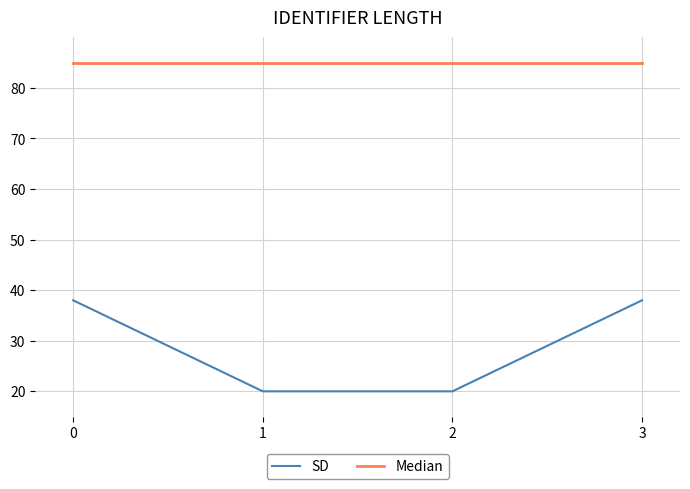

Reading left to right, transcribe all the data shown in this chart.

SD: 38	20	20	38
Median: 85	85	85	85